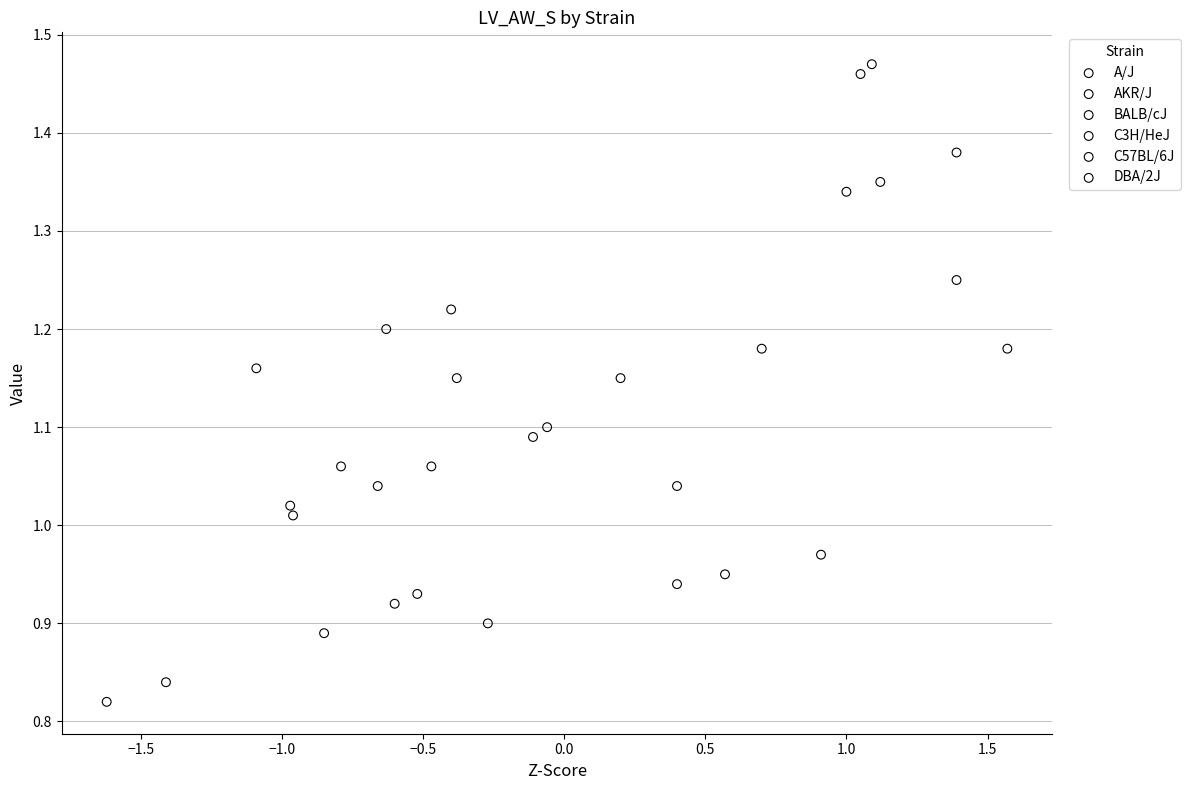

Which series reaches the minimum Y coordinate?

C57BL/6J